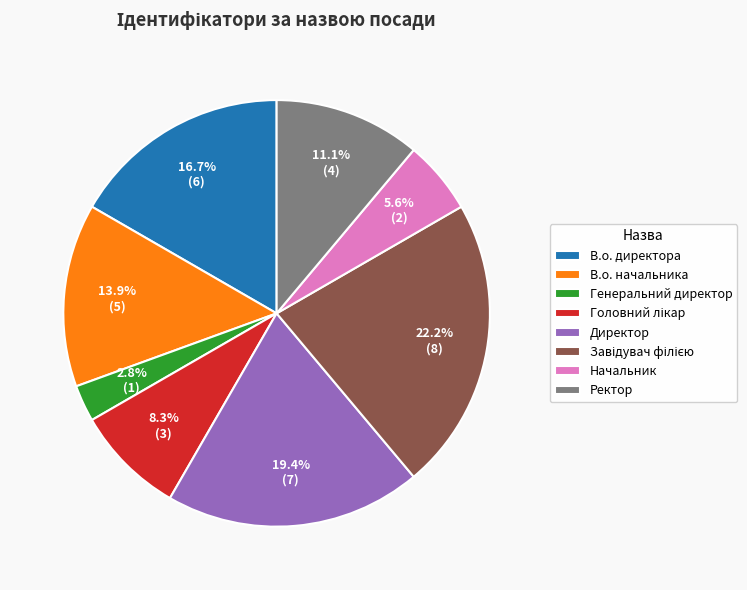

Approximately how many times larger is the value at Ректор compared to Генеральний директор?

4.0